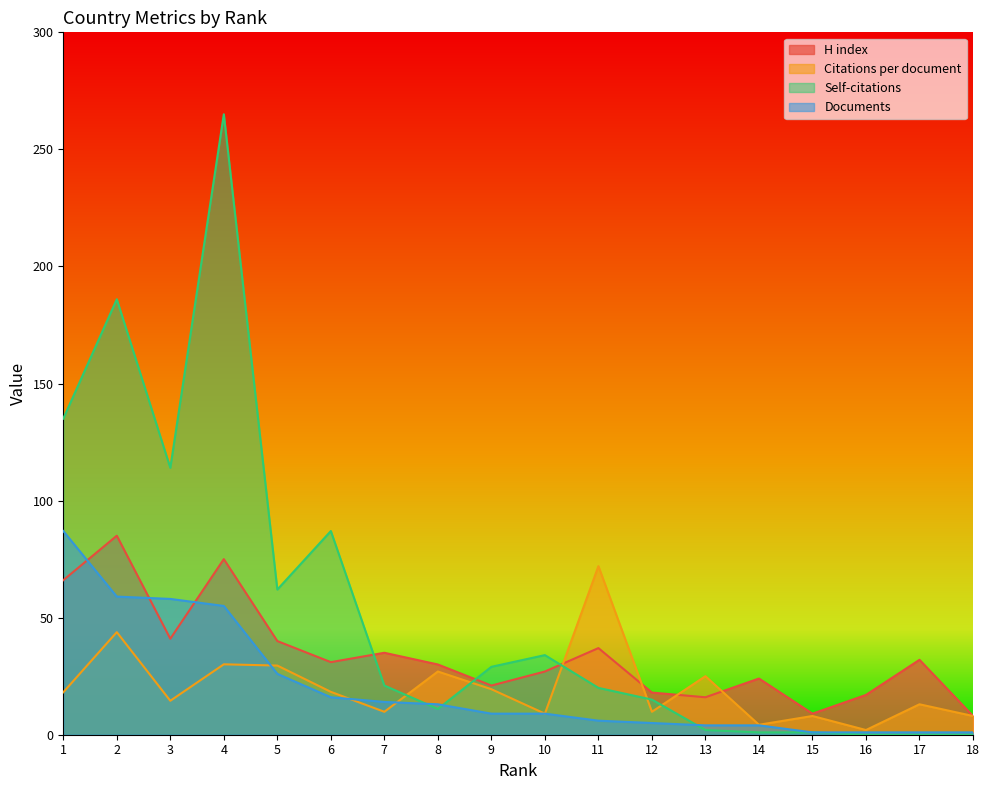

True or false: Self-citations has more than 2 interior local peaks.

True